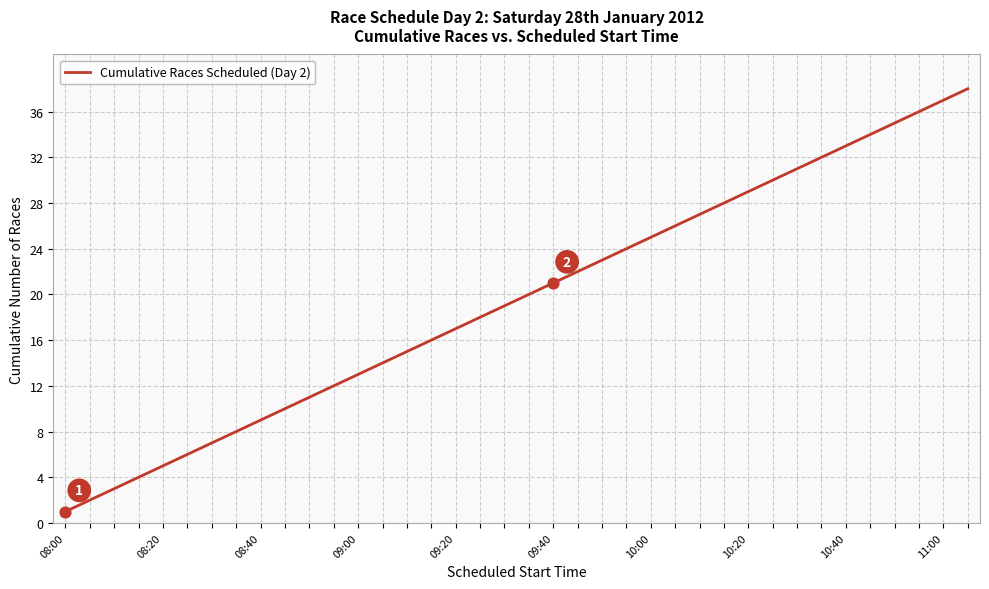

What is the greatest value displayed?

38